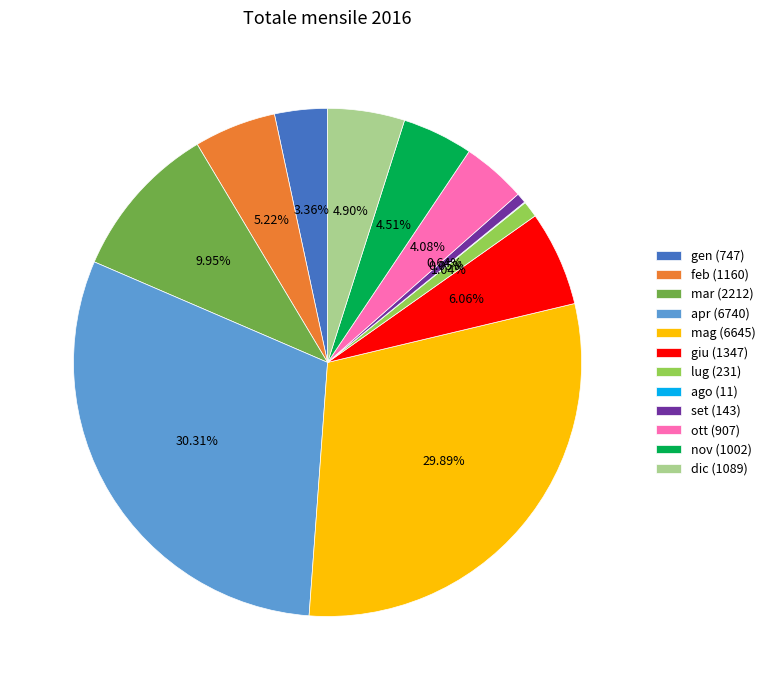

Is it true that giu is 13% of the pie?

False